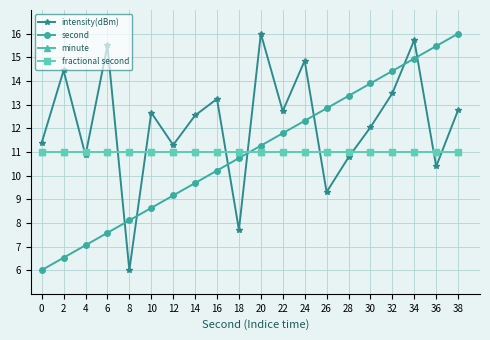

Which series has the widest spread of values?

intensity(dBm)